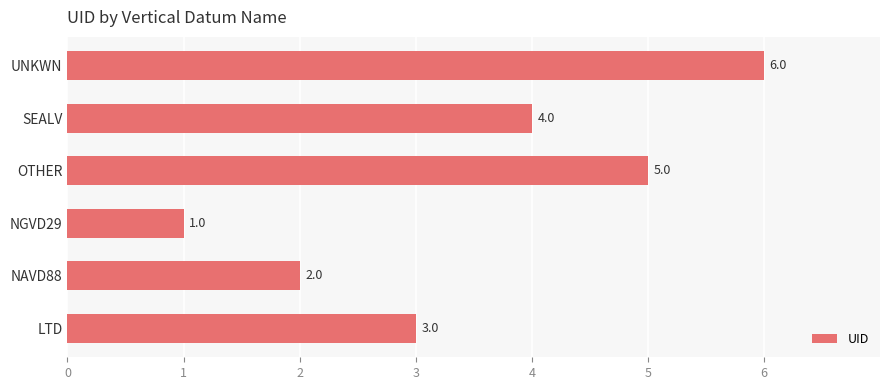

True or false: the data shows 3 at LTD.

True